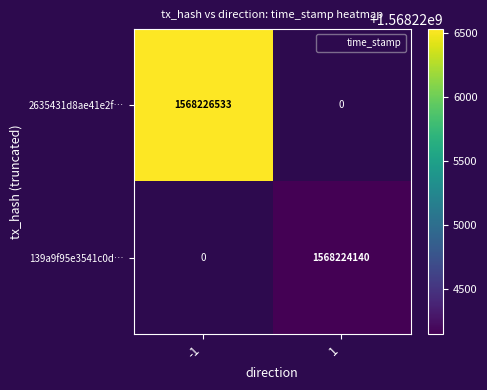

List the labels in order of 139a9f95e3541c0d… value, largest first.

-1, 1